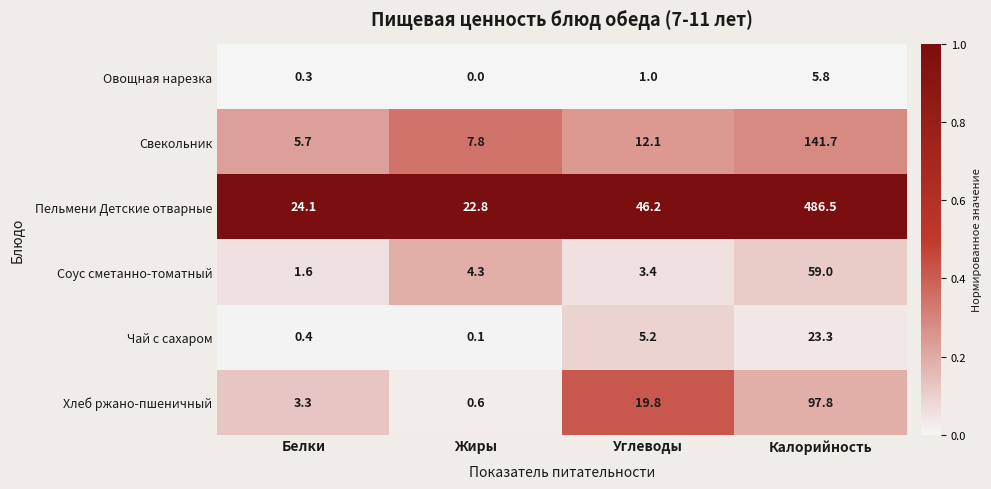

Rank the series by their maximum value, from highest to lowest.

Пельмени Детские отварные, Свекольник, Хлеб ржано-пшеничный, Соус сметанно-томатный, Чай с сахаром, Овощная нарезка